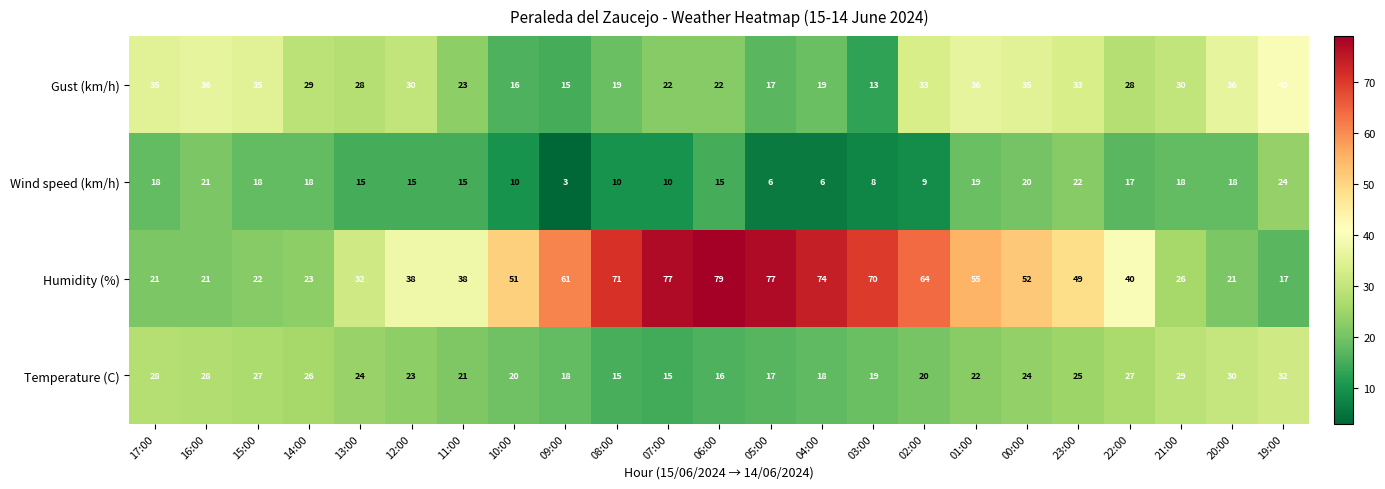

Count the number of categories in the chart.

23